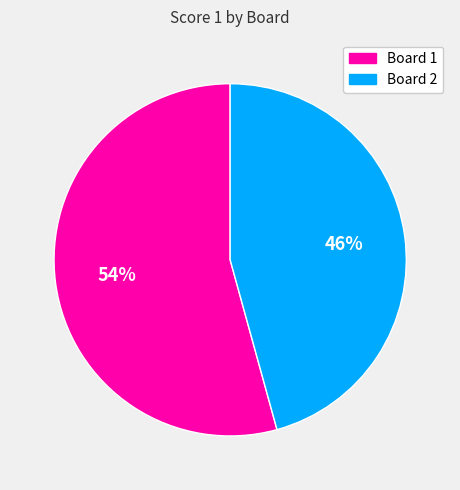

Rank the categories by value from highest to lowest.

Board 1, Board 2